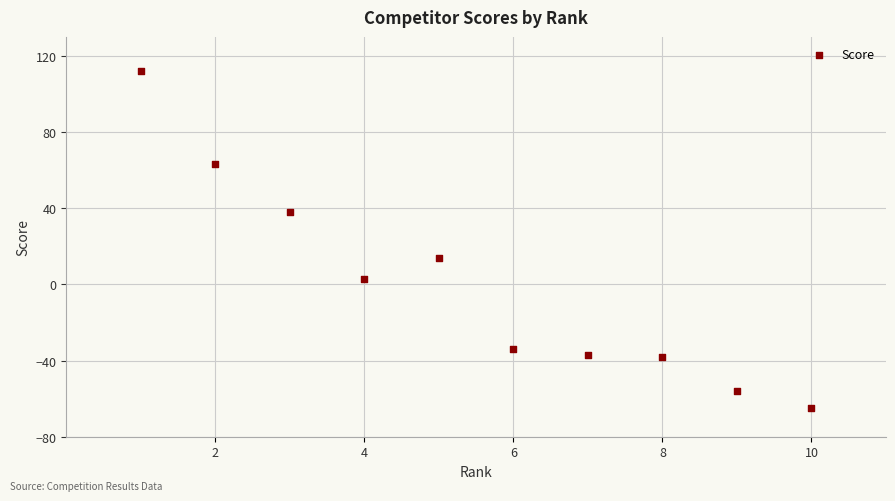

What is the range of Y values (max minus min)?

177